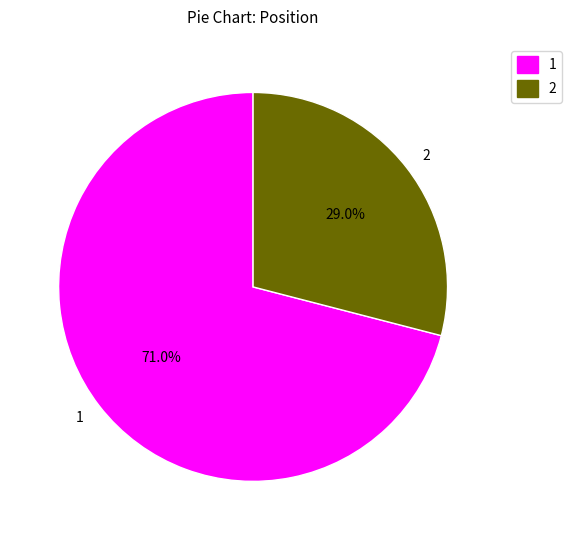

What is the ratio of the value at 2 to the value at 1?

0.4